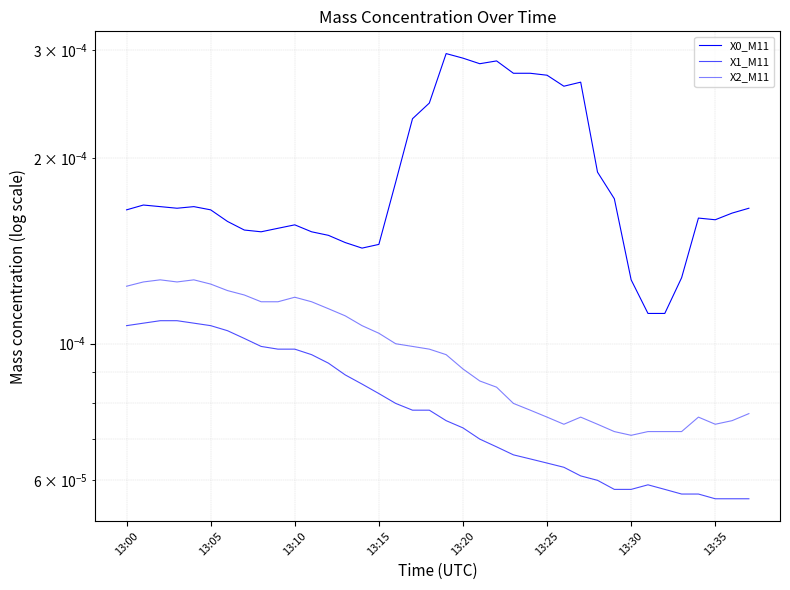

What are all the series names shown in the legend?

X0_M11, X1_M11, X2_M11